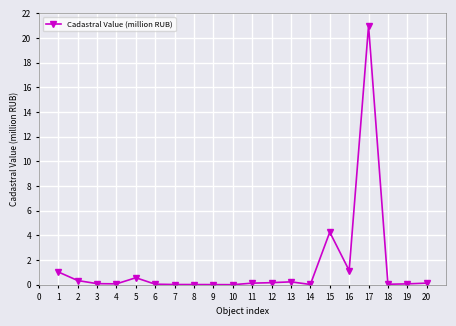

What is the difference between the maximum and minimum values?

21.0